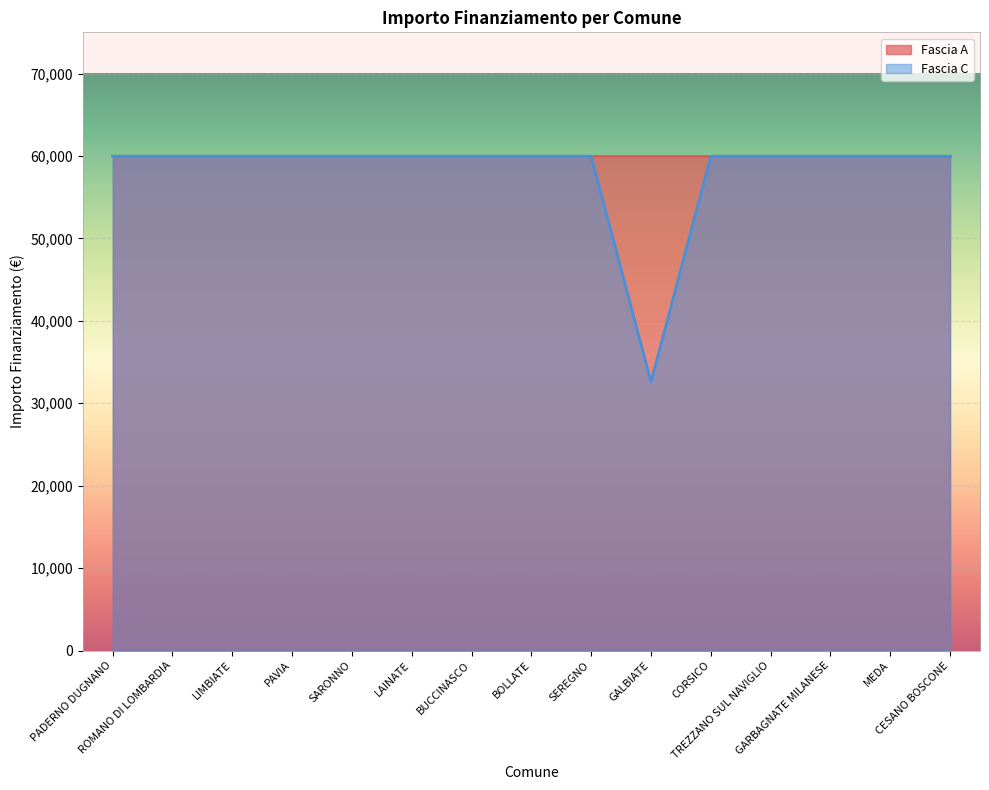

How many points are lower than both their immediate neighbors (excluding endpoints)?

1